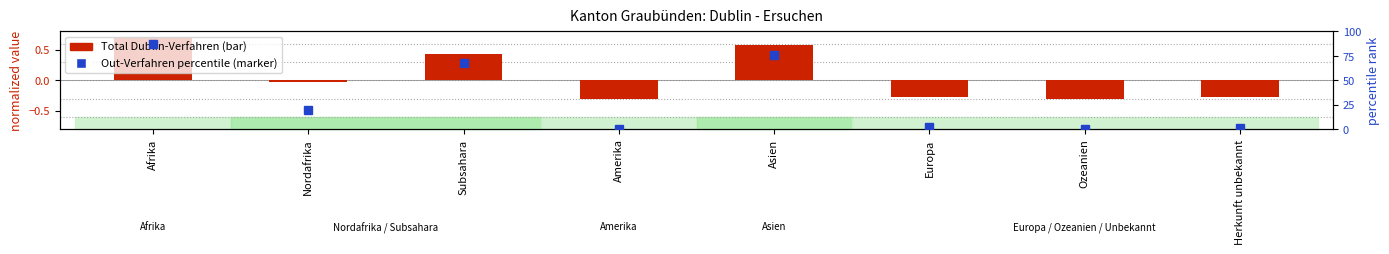

Which label corresponds to the smallest value in the chart?

Amerika